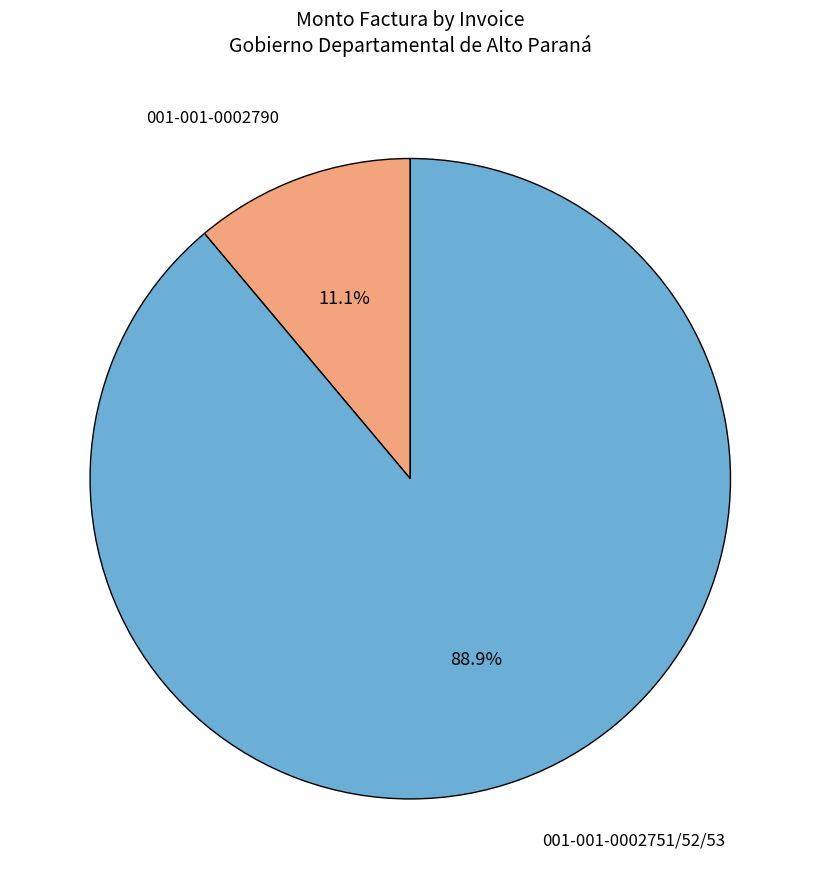

Is there any slice that represents more than half of the pie?

Yes